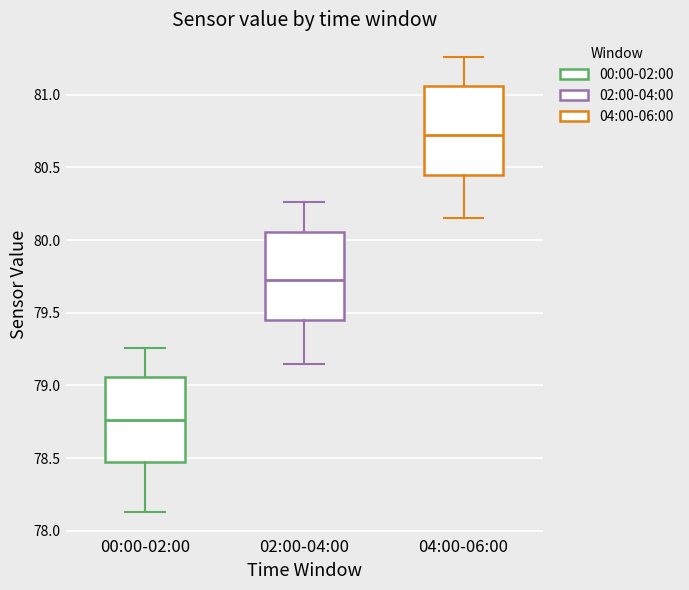

Where is the lower edge of the box for 04:00-06:00 on the y-axis? The values are not printed on the chart, so give them approximately, as read against the axis.

80.45